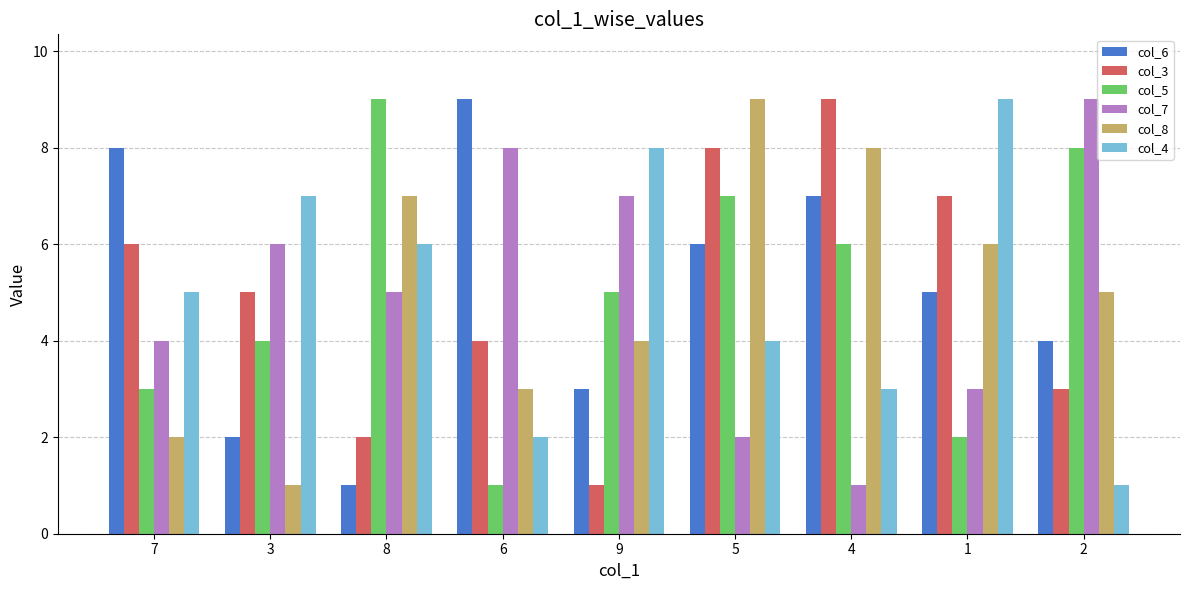

What is the sum of the col_8 values at 3 and 7?

3